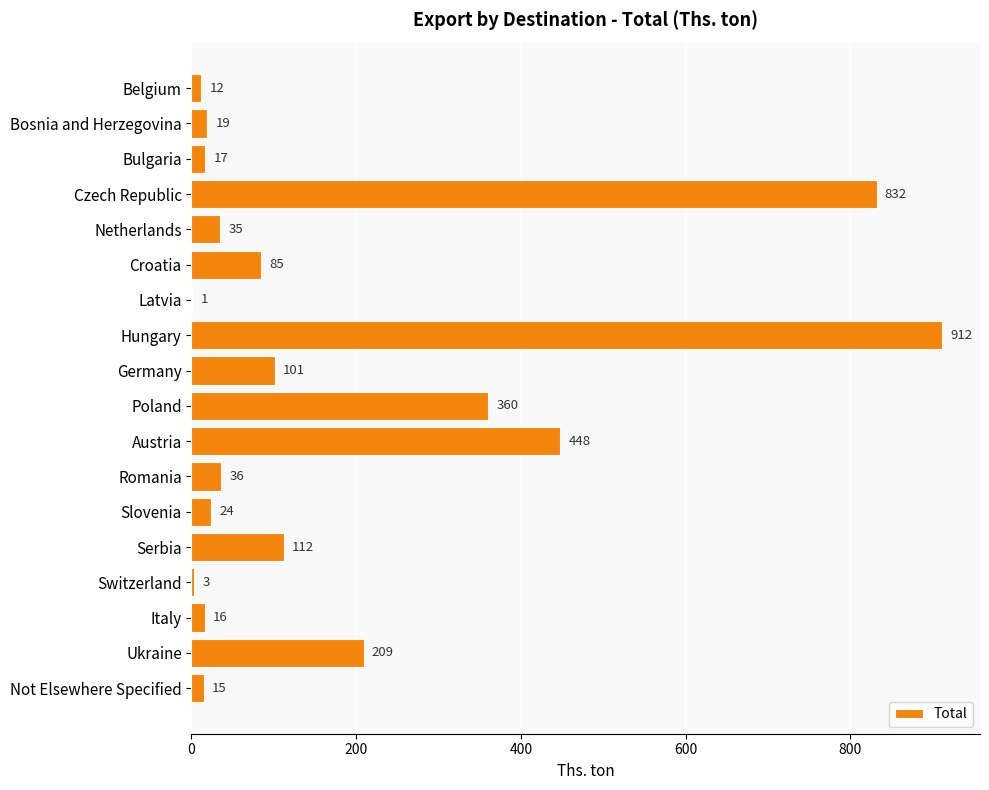

Reading bottom to top, transcribe all the data shown in this chart.

Not Elsewhere Specified=15	Ukraine=209	Italy=16	Switzerland=3	Serbia=112	Slovenia=24	Romania=36	Austria=448	Poland=360	Germany=101	Hungary=912	Latvia=1	Croatia=85	Netherlands=35	Czech Republic=832	Bulgaria=17	Bosnia and Herzegovina=19	Belgium=12